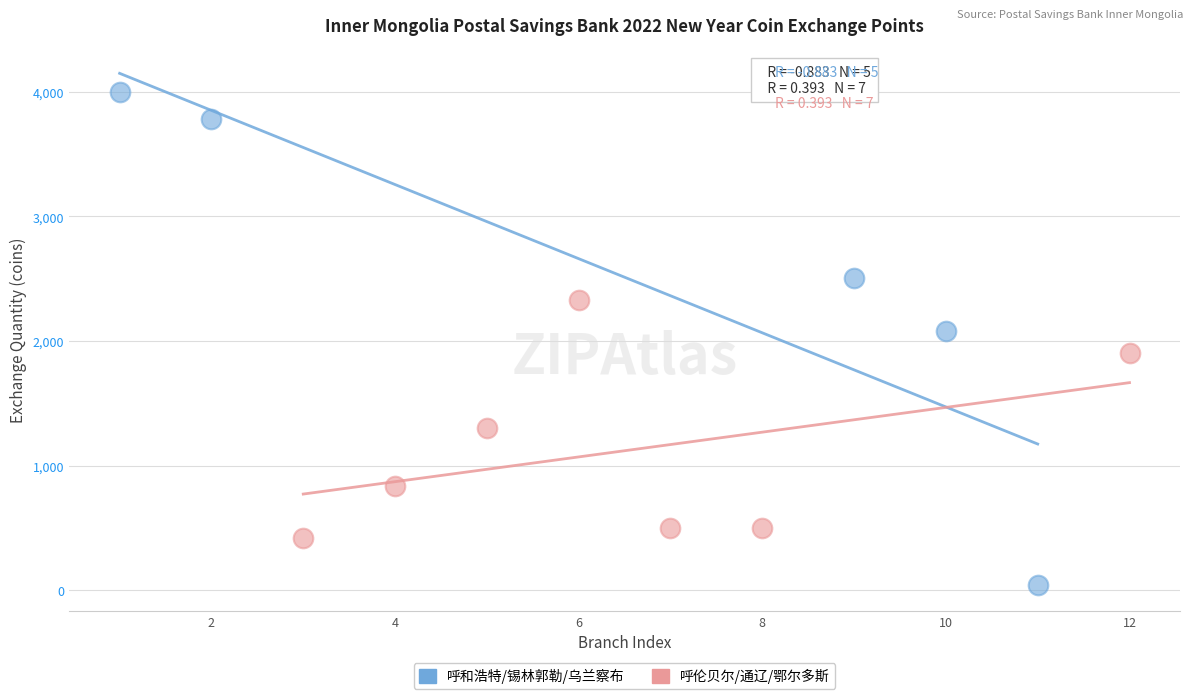

What are all the series names shown in the legend?

呼和浩特/锡林郭勒/乌兰察布, 呼伦贝尔/通辽/鄂尔多斯